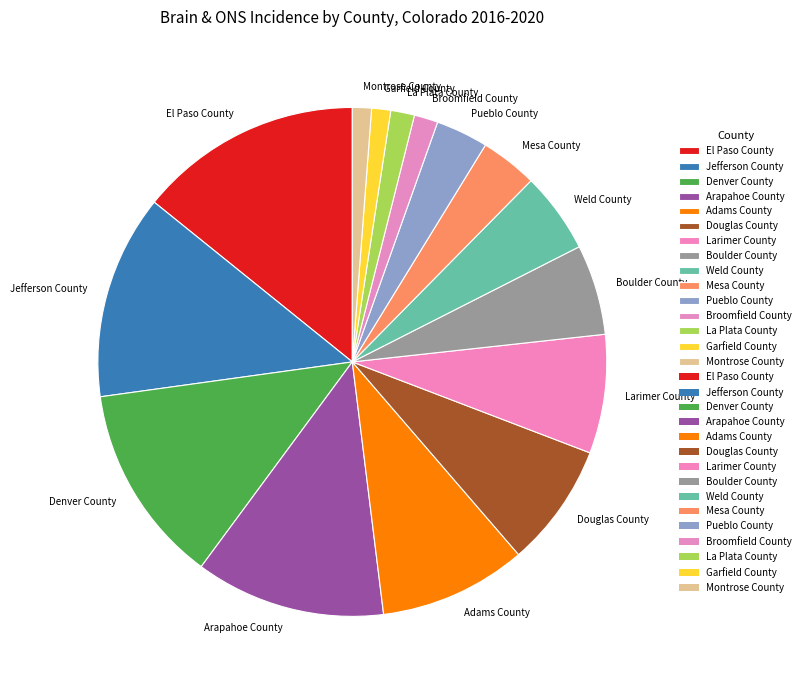

Is the sum of Arapahoe County and Broomfield County greater than half?

No